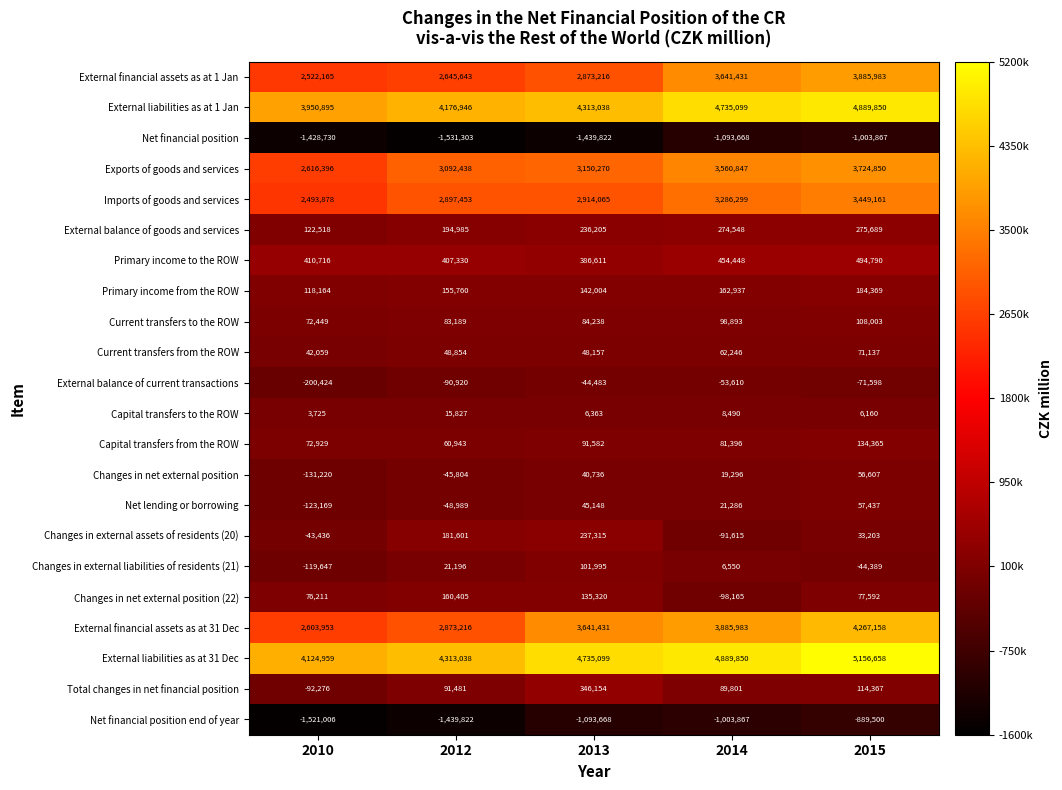

What value does the Imports of goods and services series have at 2013, to the nearest 100?

2914100